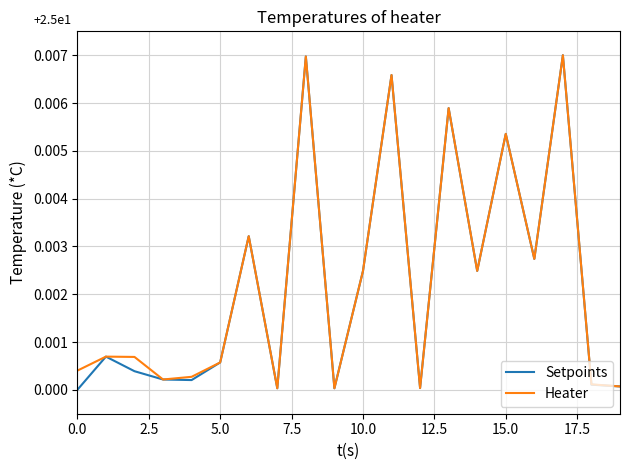

True or false: Heater has more than 1 points higher than both neighbors.

True